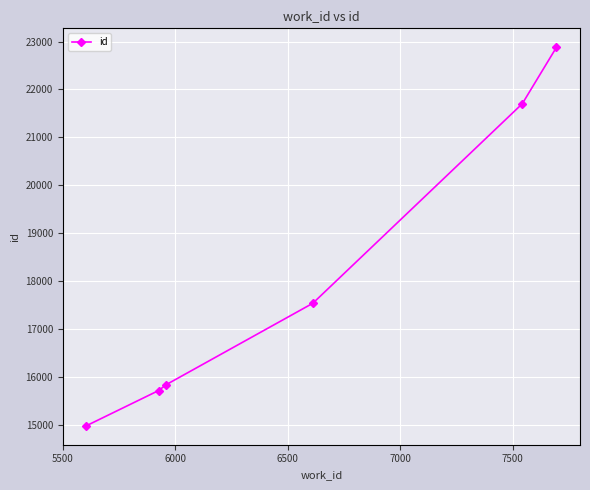

What is the average value?

18107